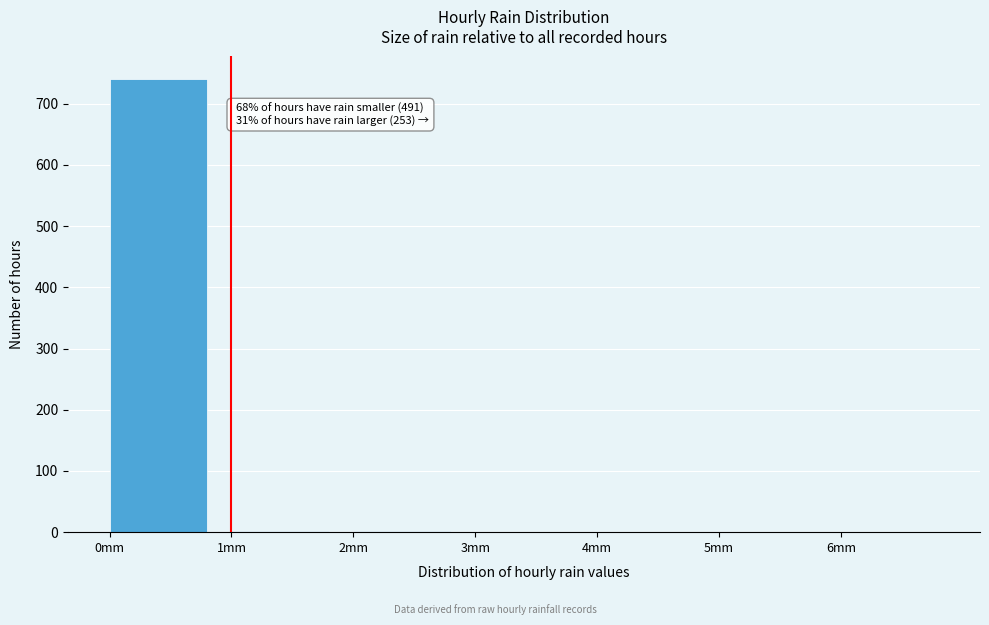

Over which range of the x-axis is the bar tallest?

0 to 1